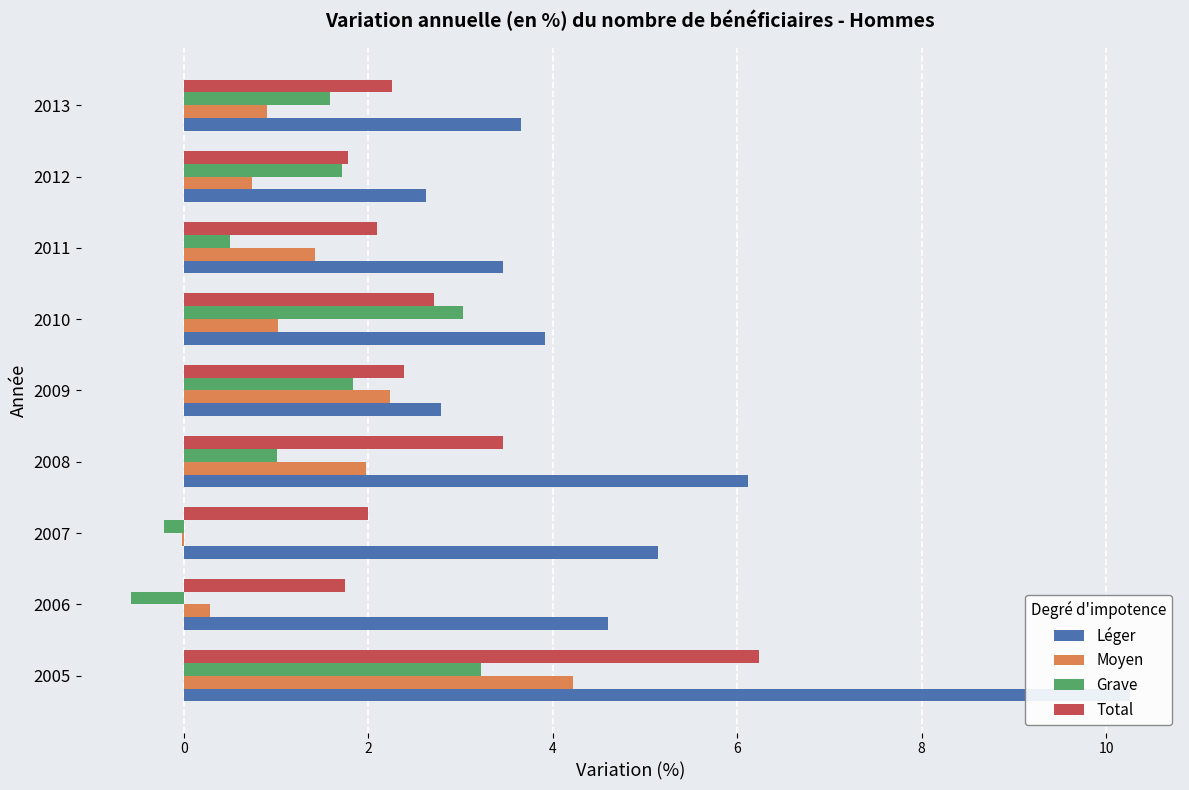

Count the number of categories in the chart.

9